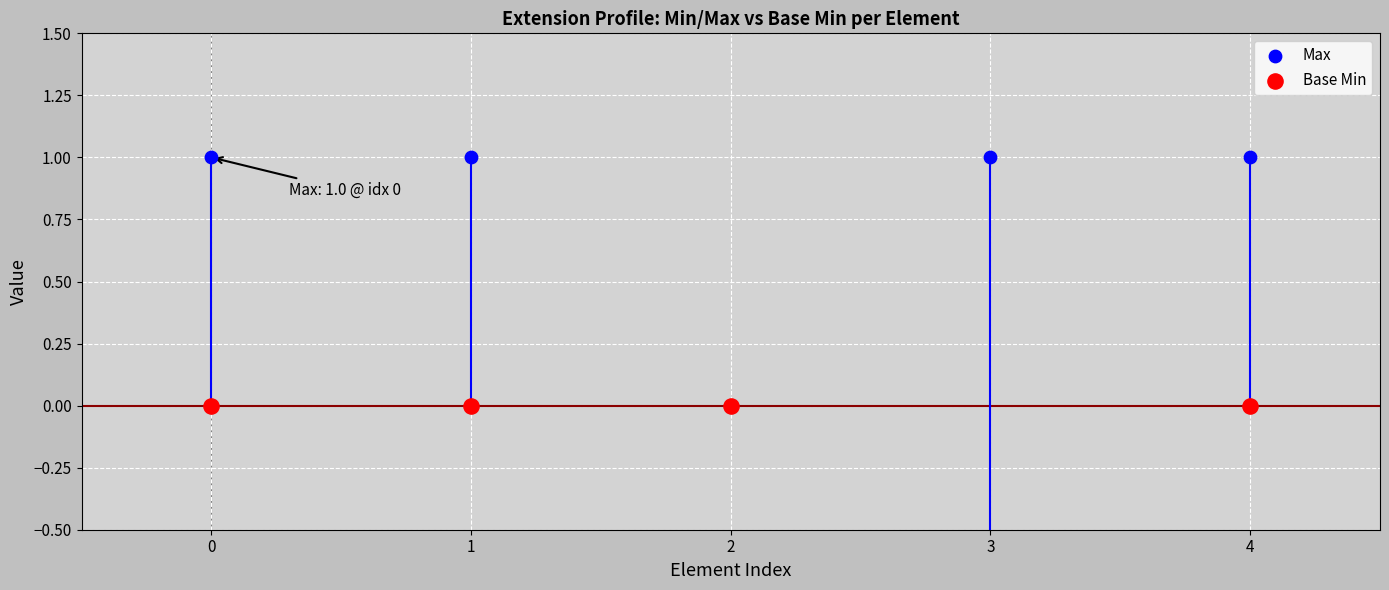

Which series has the widest spread of Y values?

Max